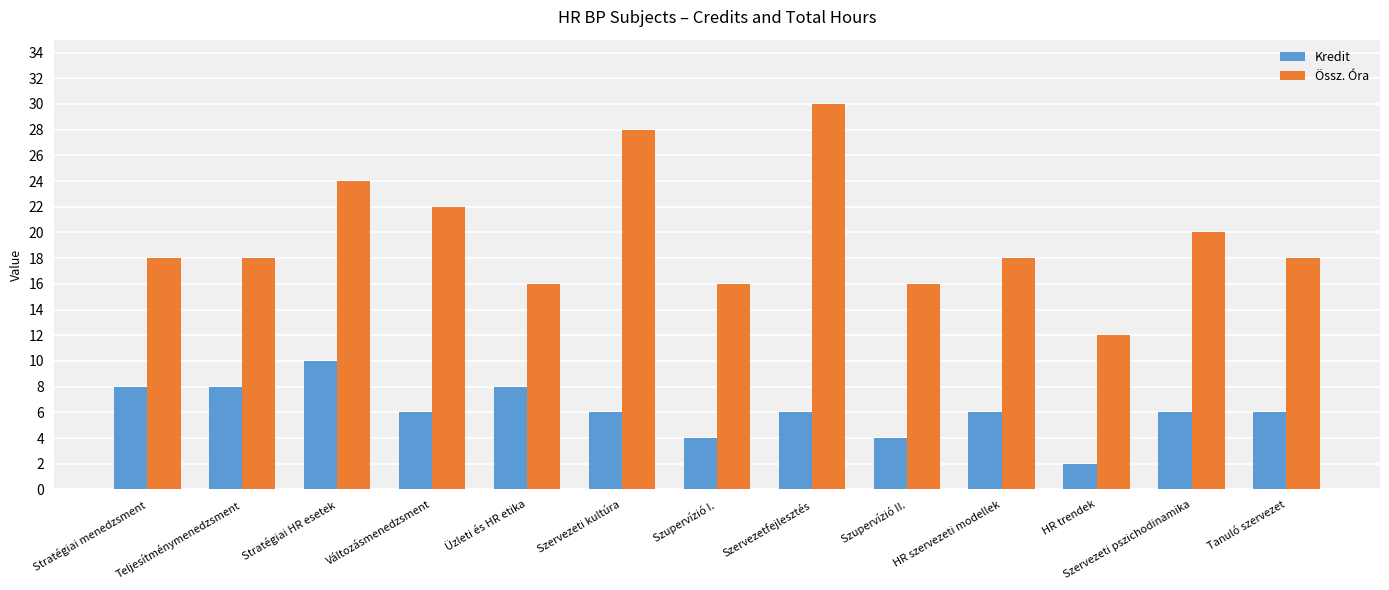

What is the total value across all series at Stratégiai HR esetek?

34